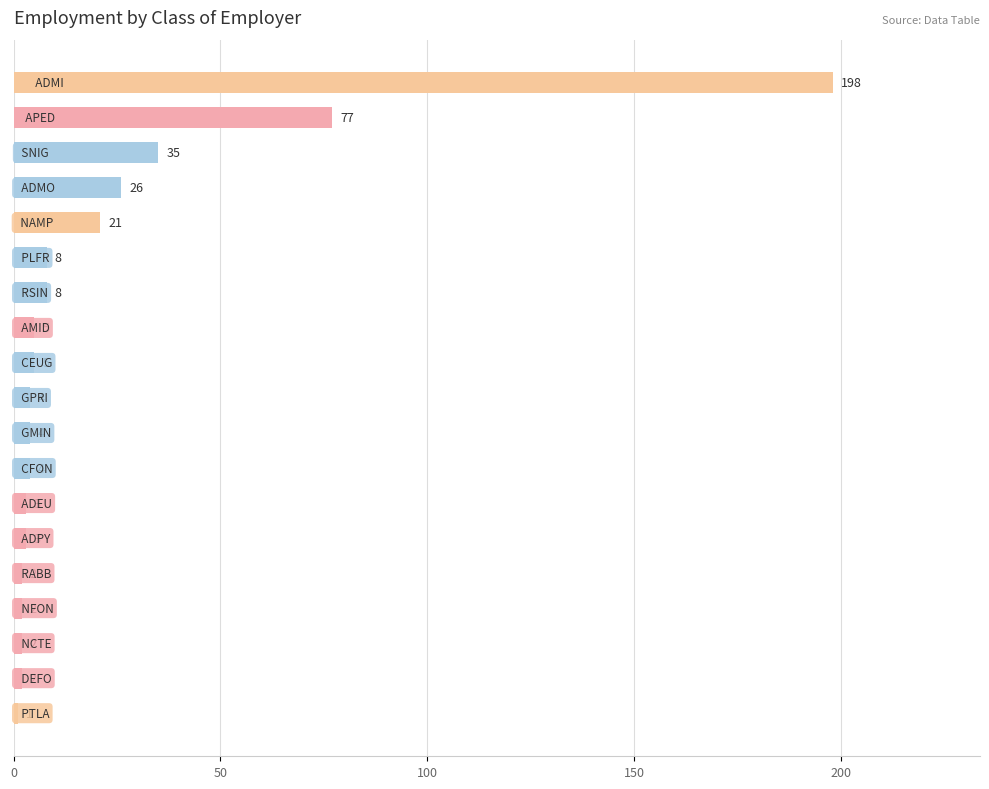

What is the maximum value shown in the chart?

198